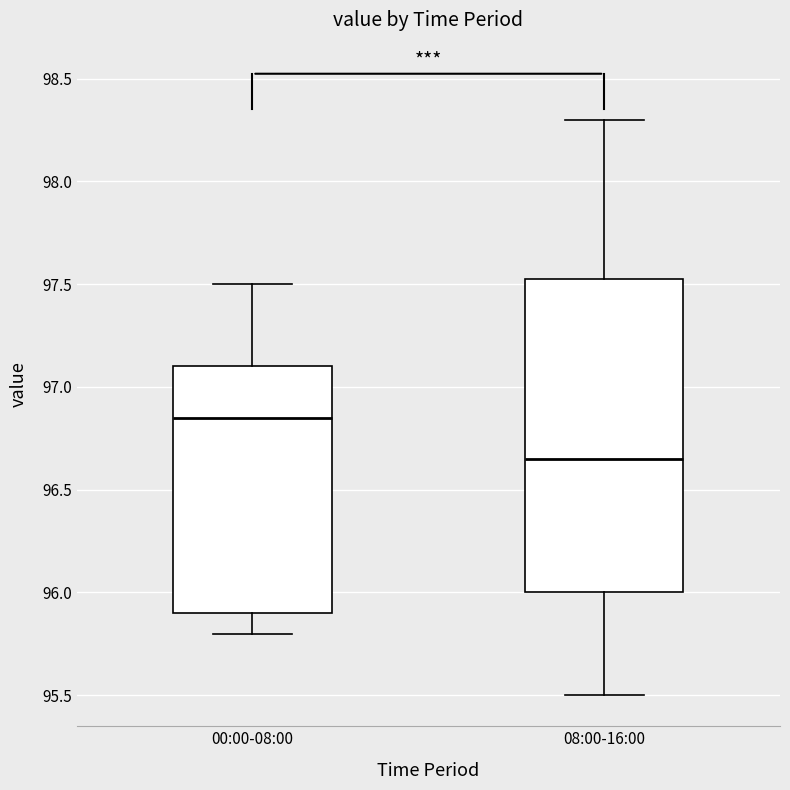

Which box's median line is the highest?

00:00-08:00